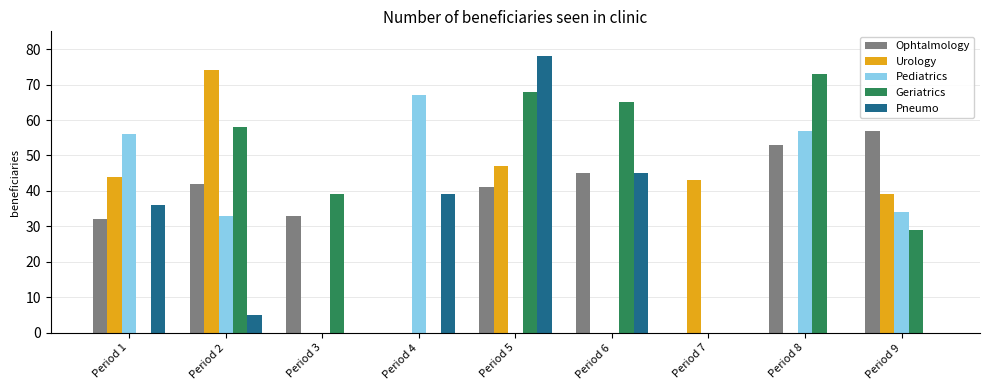

Reading left to right, what are all the values shown in this chart?

Ophtalmology: Period 1=32	Period 2=42	Period 3=33	Period 4=0	Period 5=41	Period 6=45	Period 7=0	Period 8=53	Period 9=57
Urology: Period 1=44	Period 2=74	Period 3=0	Period 4=0	Period 5=47	Period 6=0	Period 7=43	Period 8=0	Period 9=39
Pediatrics: Period 1=56	Period 2=33	Period 3=0	Period 4=67	Period 5=0	Period 6=0	Period 7=0	Period 8=57	Period 9=34
Geriatrics: Period 1=0	Period 2=58	Period 3=39	Period 4=0	Period 5=68	Period 6=65	Period 7=0	Period 8=73	Period 9=29
Pneumo: Period 1=36	Period 2=5	Period 3=0	Period 4=39	Period 5=78	Period 6=45	Period 7=0	Period 8=0	Period 9=0